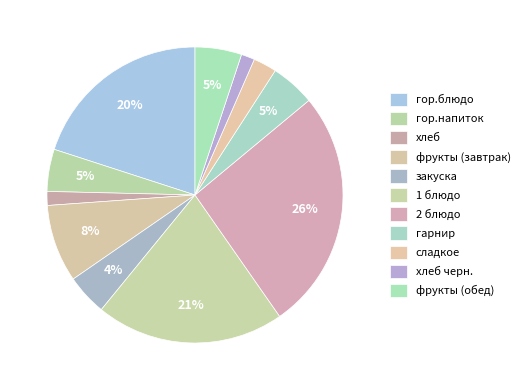

Does гор.блюдо account for over 50% of the chart?

No